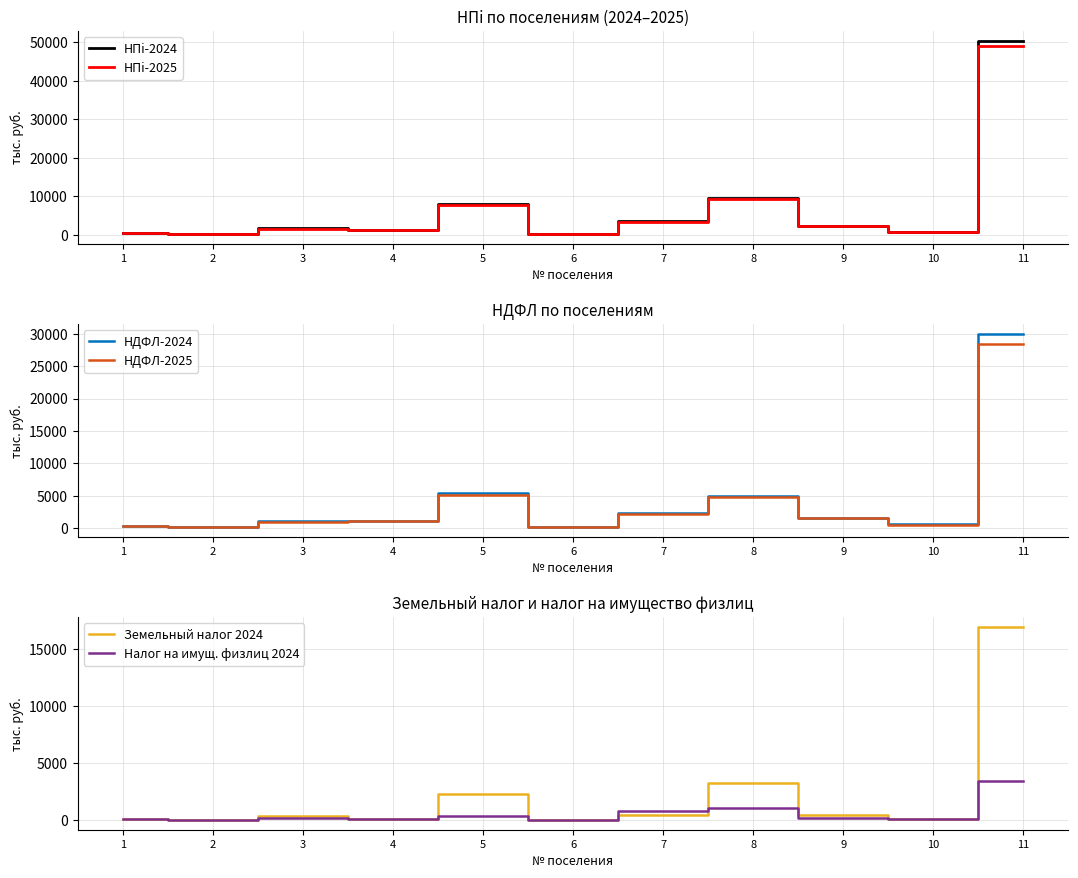

What is the difference between the Налог на имущ. физлиц 2024 values at 9 and 5?

182.1